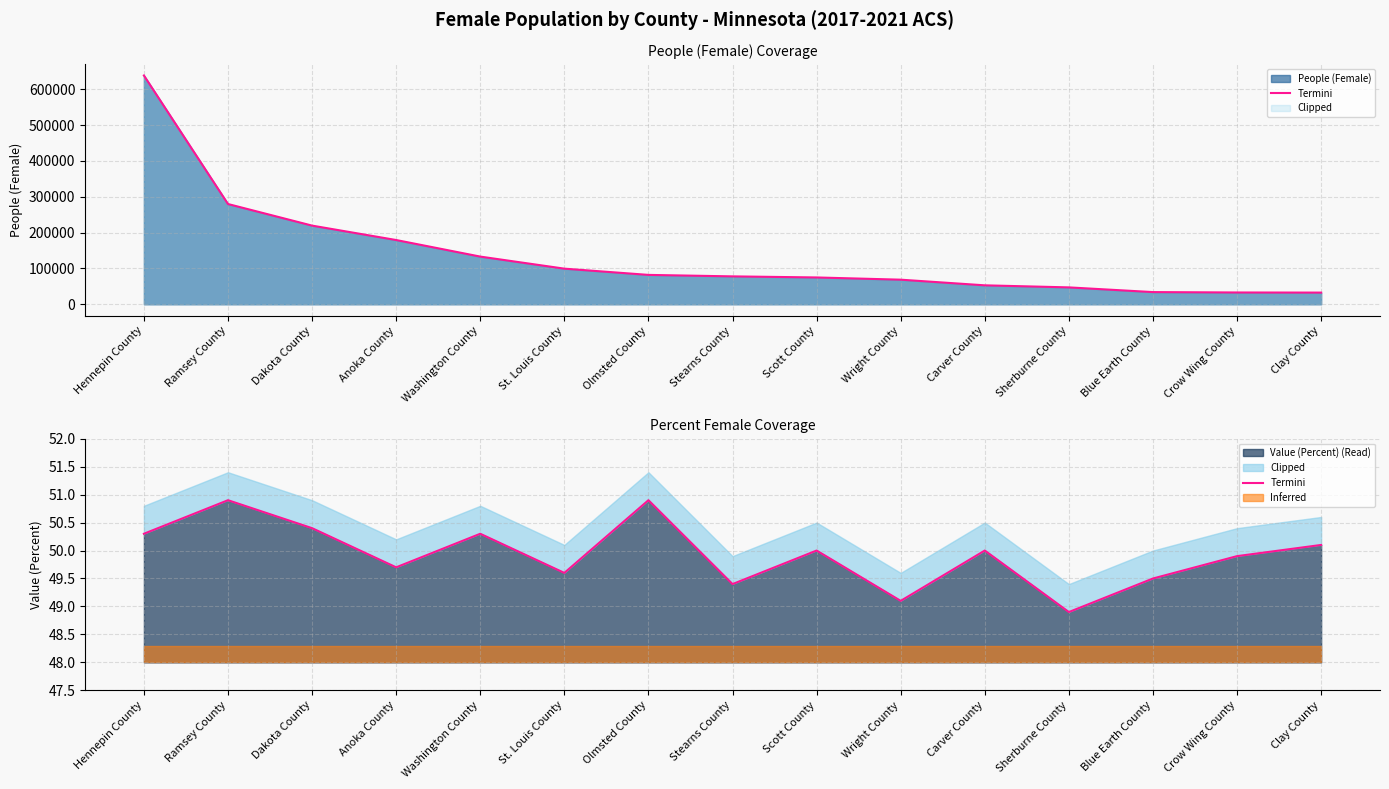

The value of Value (Percent) (Read) at Olmsted County is 85.5. True or false?

False